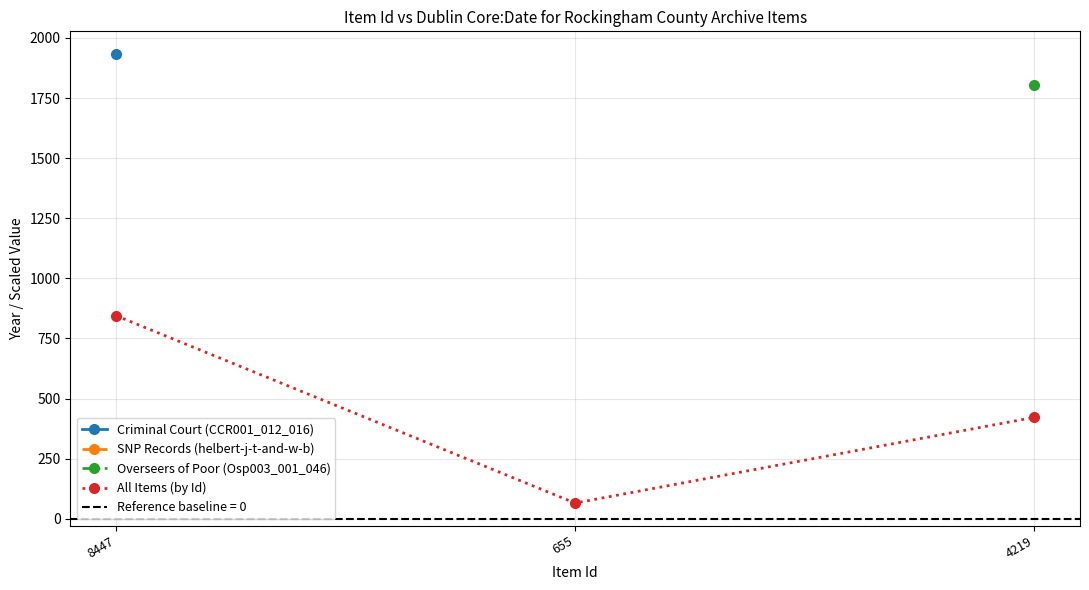

Is it true that All Items (by Id) equals 65.5 at 655?

True